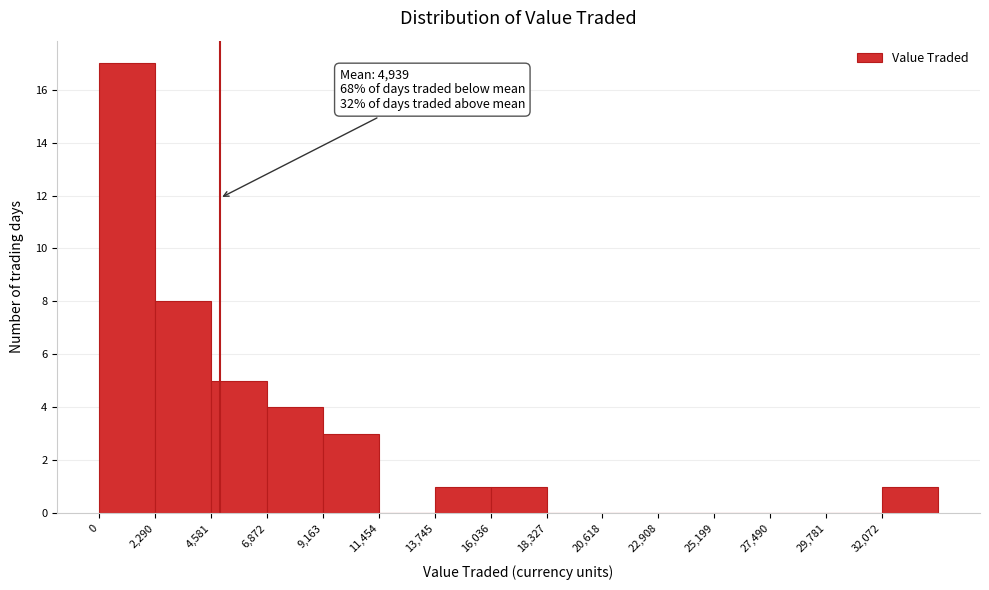

Over which range of the x-axis is the bar tallest?

0 to 2500